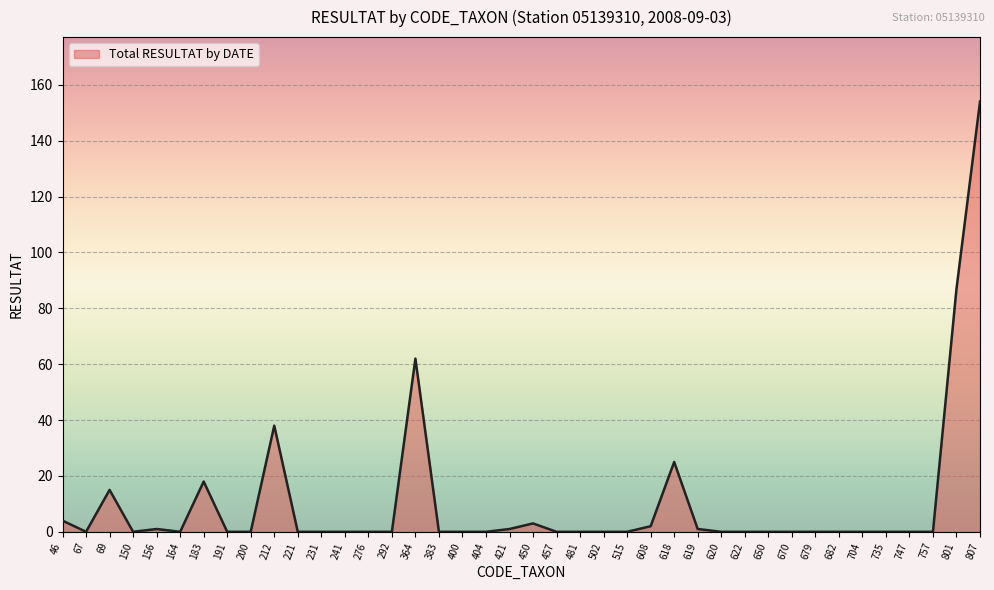

What is the difference between the maximum and minimum values?

154